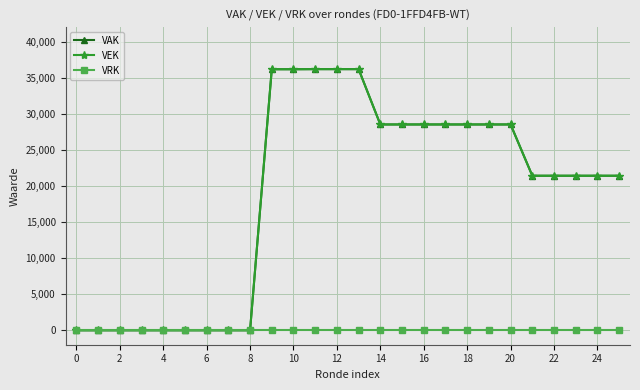

Which series has the widest spread of values?

VAK